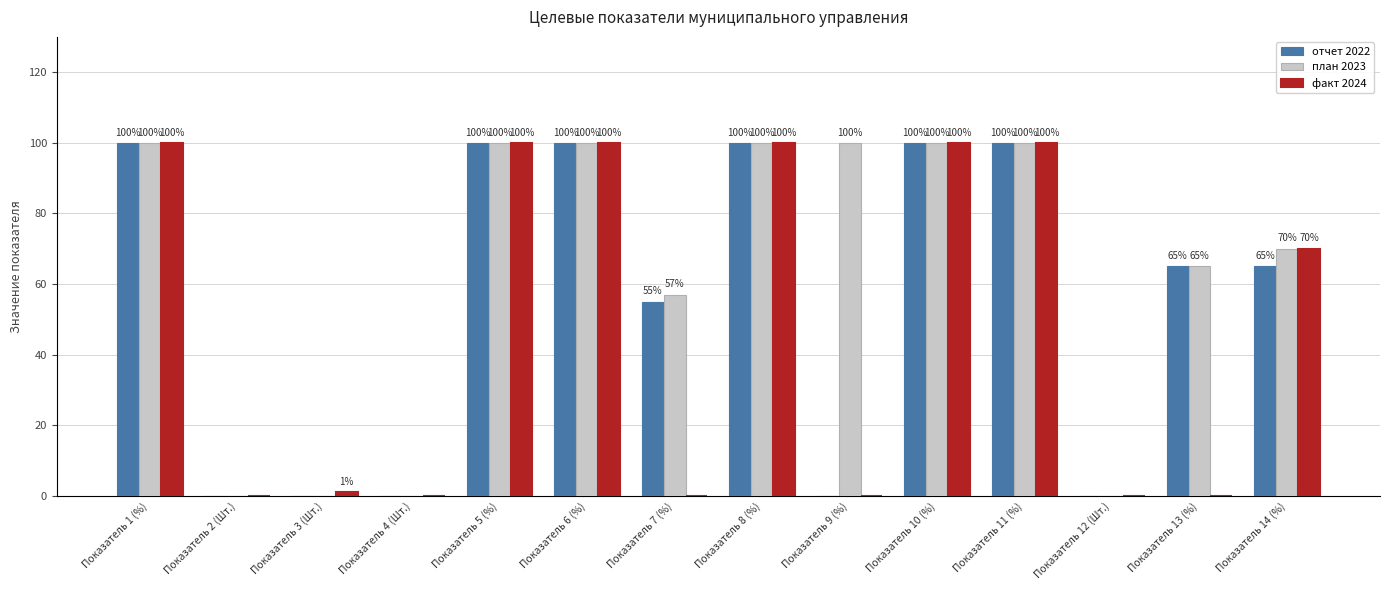

The план 2023 series shows 0 at Показатель 3 (Шт.). True or false?

True